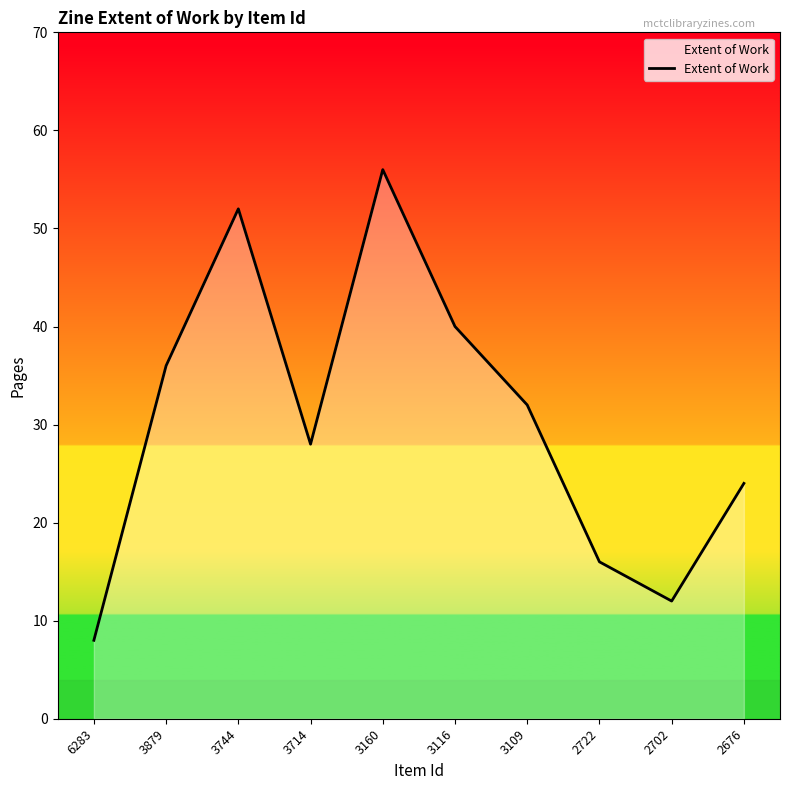

Reading left to right, extract all data points from this chart.

8	36	52	28	56	40	32	16	12	24